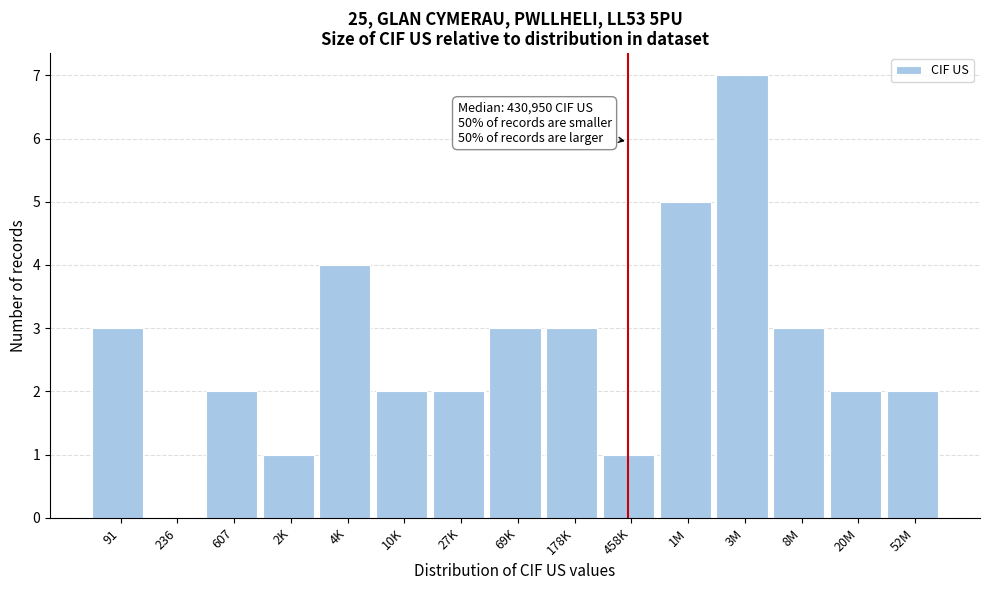

Reading right to left, list all the values displayed in this chart.

52M=2	20M=2	8M=3	3M=7	1M=5	458K=1	178K=3	69K=3	27K=2	10K=2	4K=4	2K=1	607=2	236=0	91=3